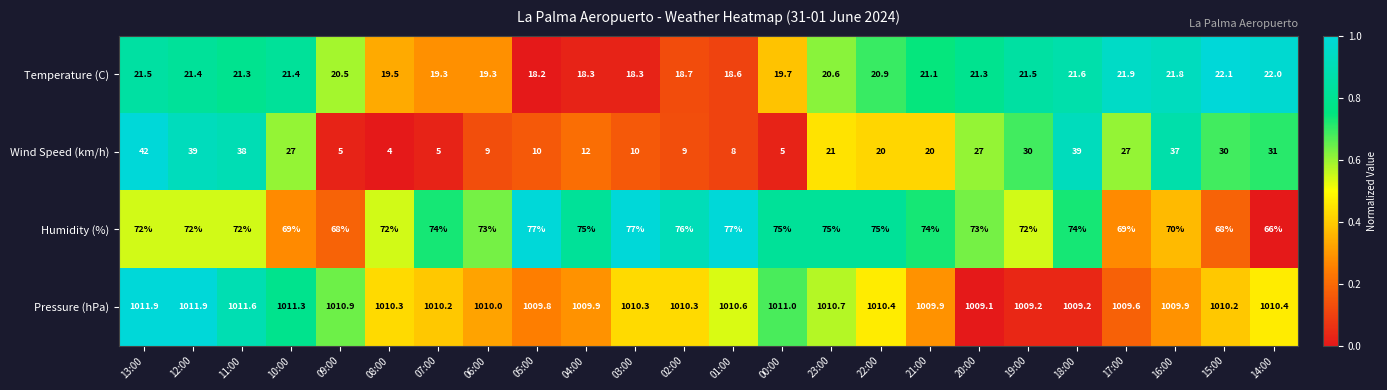

How many series are shown in this chart?

4